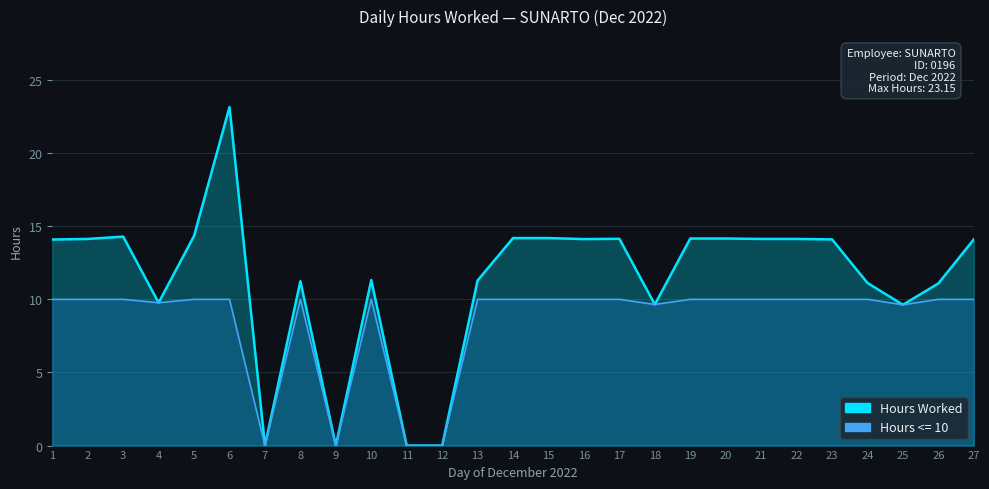

Does the chart display data point markers on the line(s)?

No